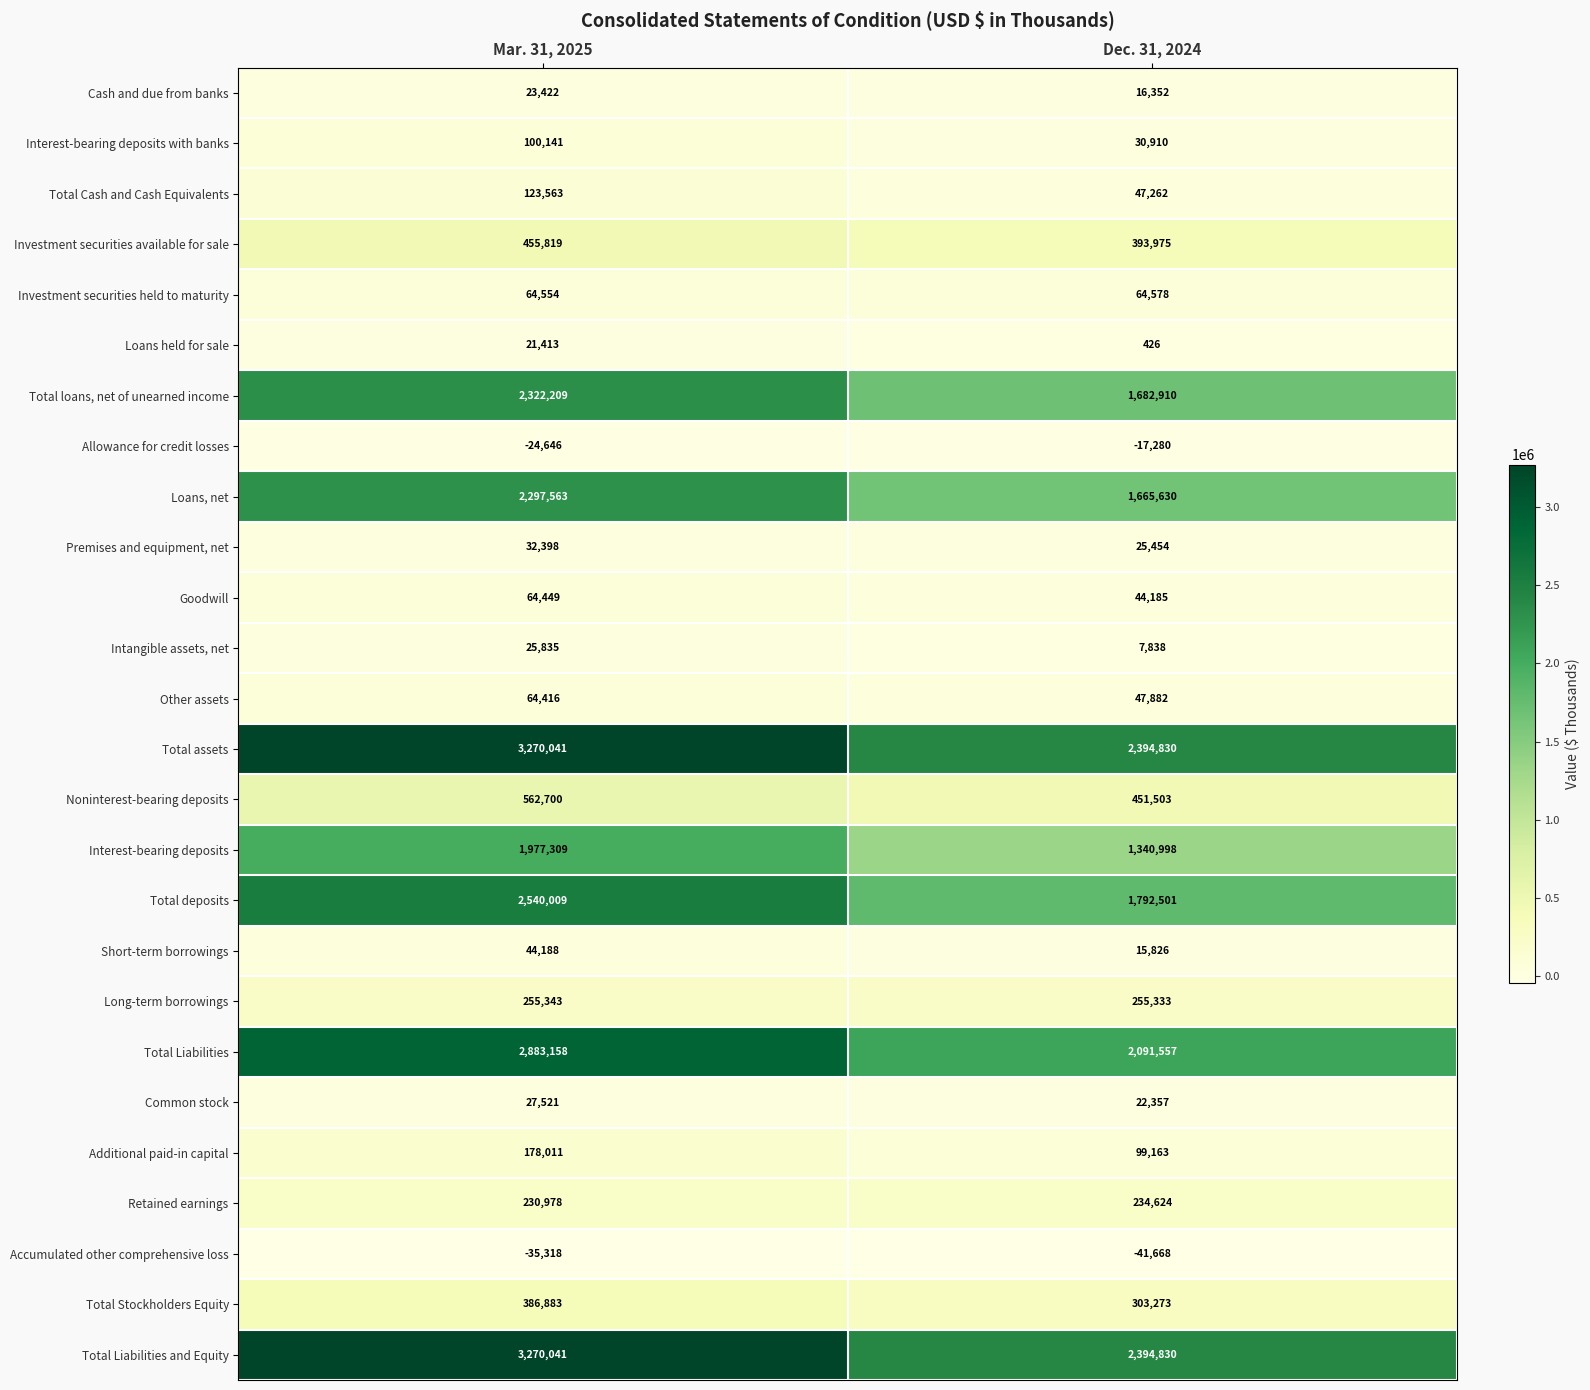

At which category does the chart reach its minimum across all series?

Dec. 31, 2024